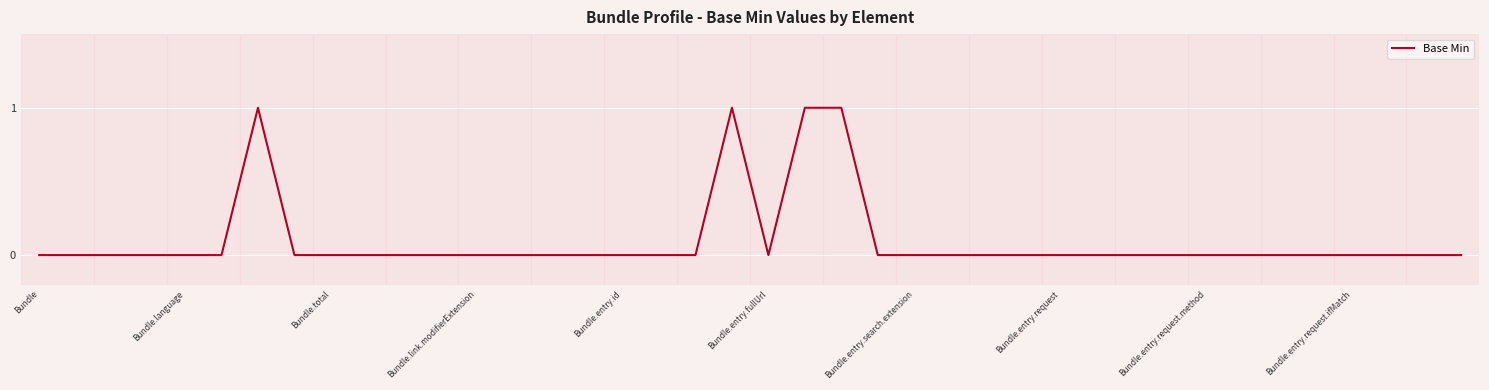

True or false: the data shows -1 at Bundle.entry.request.ifMatch.

False